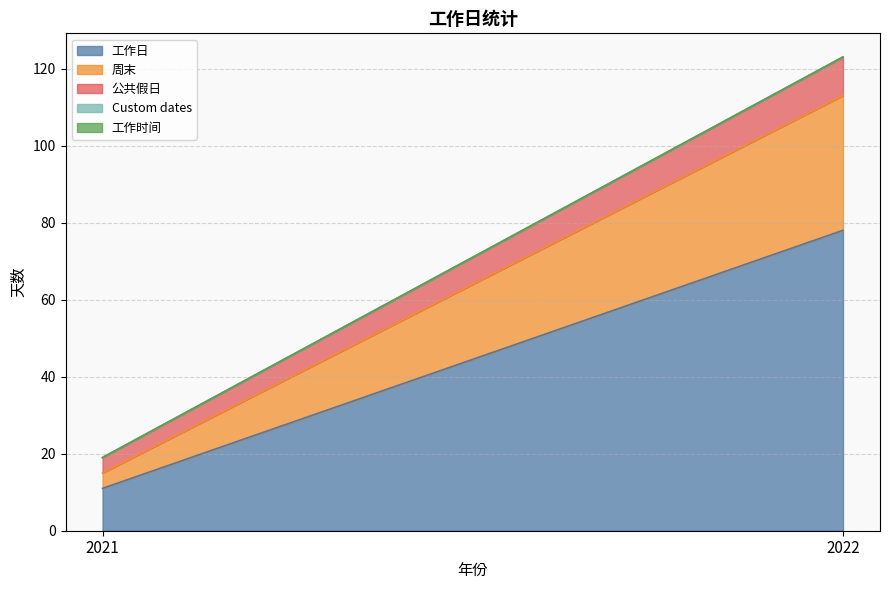

List the series in order of their peak value, lowest first.

Custom dates, 工作时间, 公共假日, 周末, 工作日